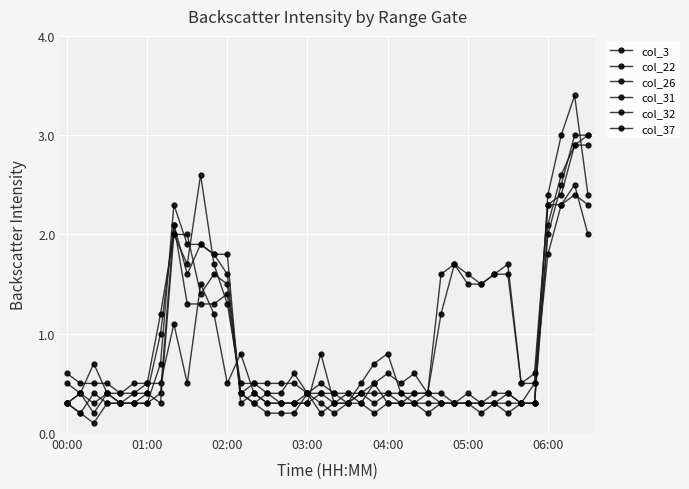

Where is the first local minimum for col_31?

02:00